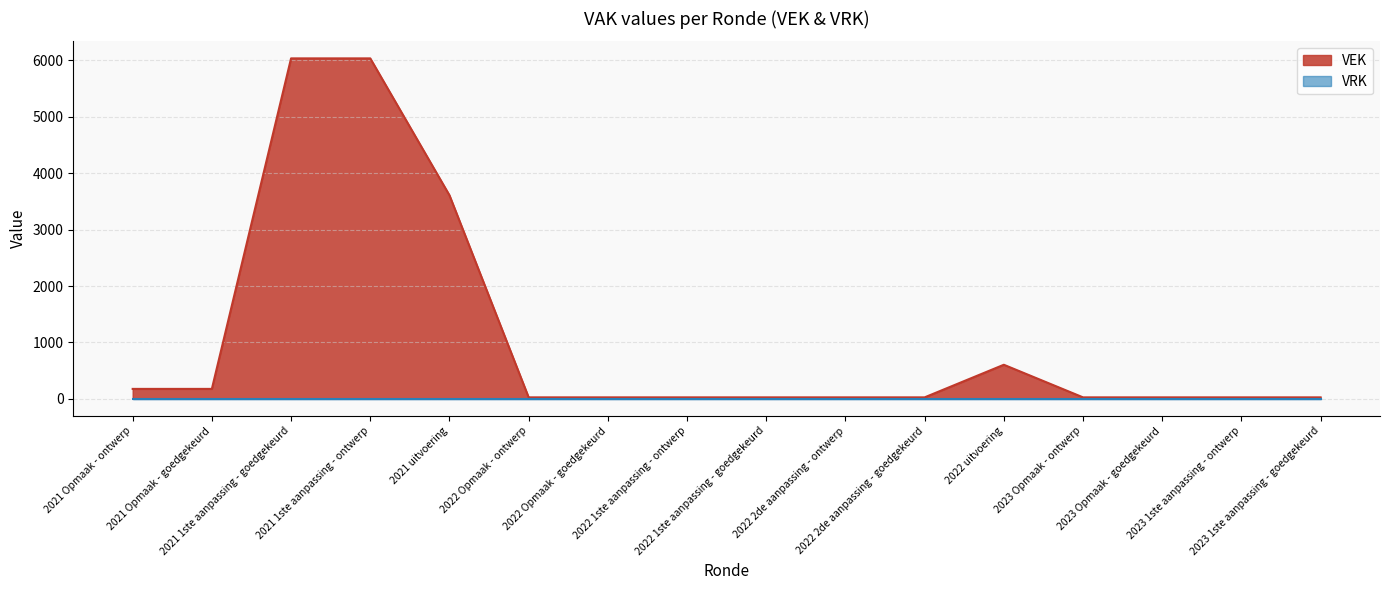

What is the average value?

1056